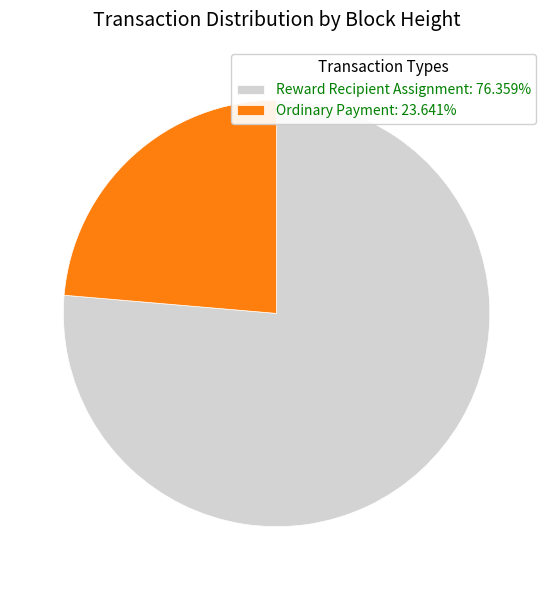

Do Ordinary Payment: 23.641% and Reward Recipient Assignment: 76.359% together represent more than half of the pie?

Yes